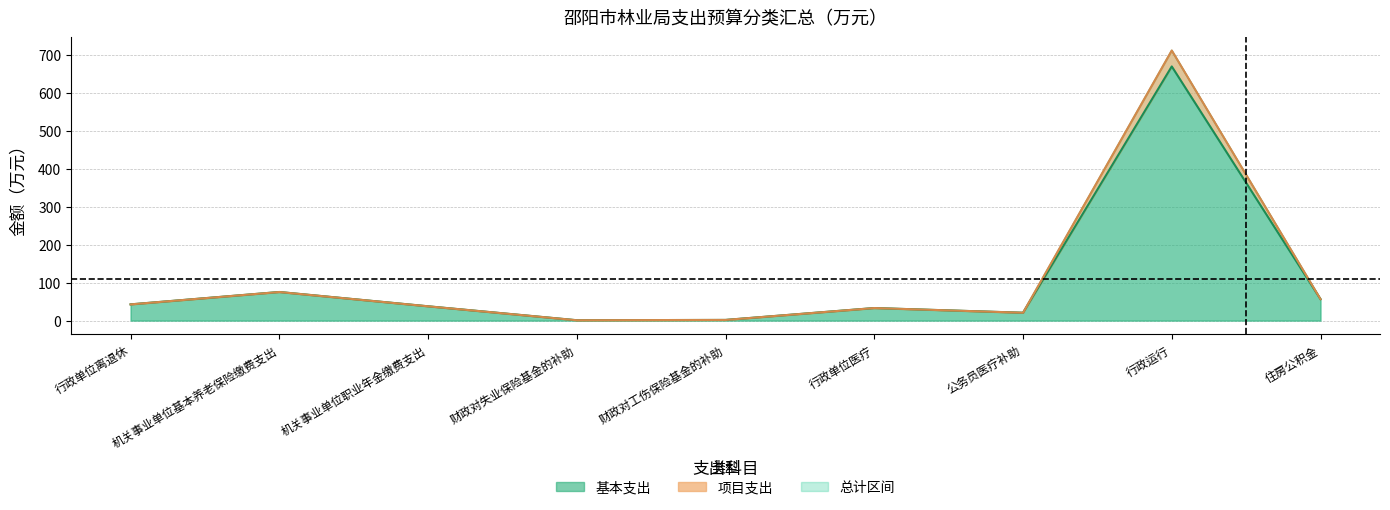

What is the total value across all series at 行政单位离退休?

128.1